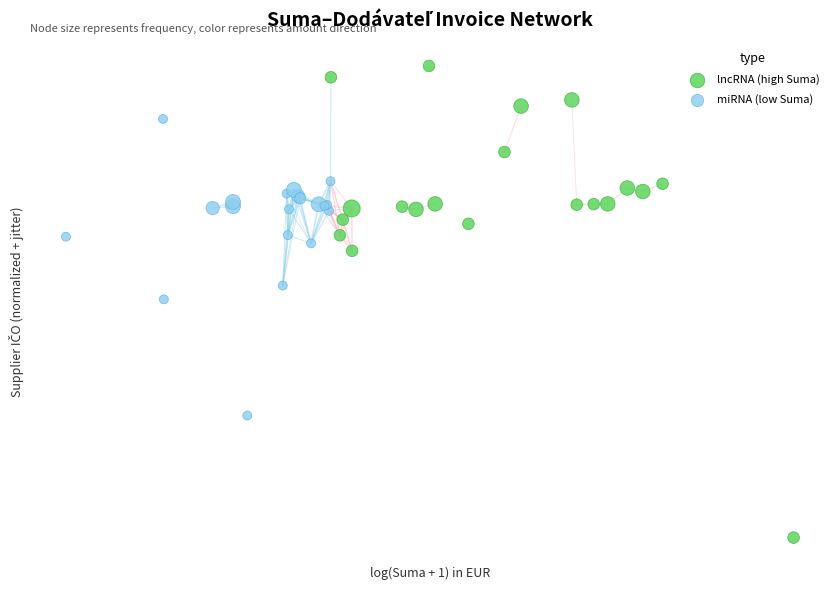

What are all the series names shown in the legend?

lncRNA (high Suma), miRNA (low Suma)